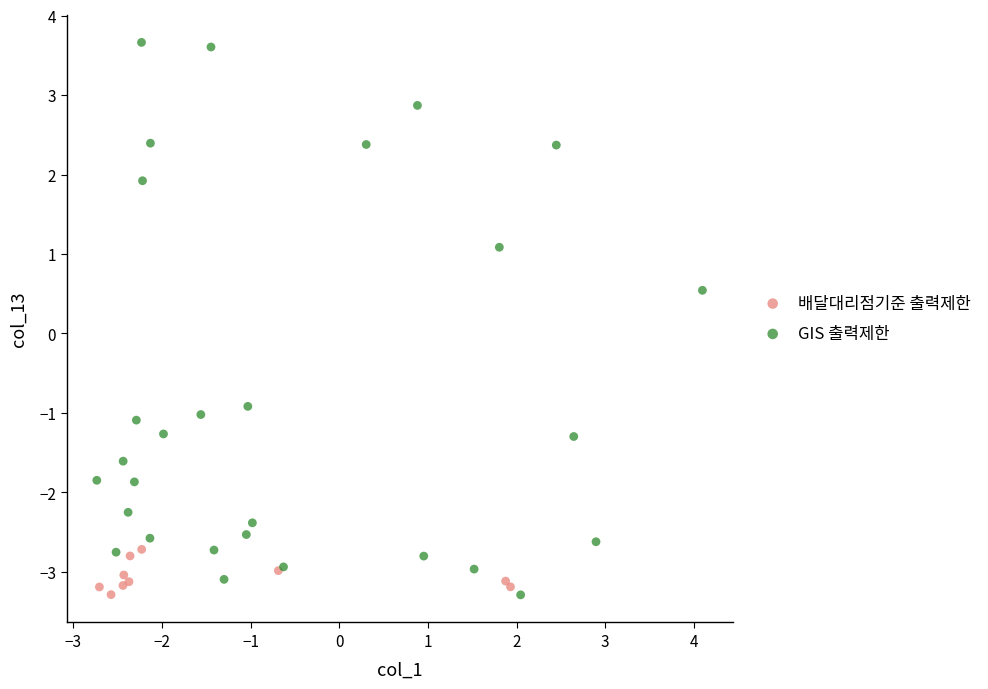

Which series has the widest spread of Y values?

GIS 출력제한